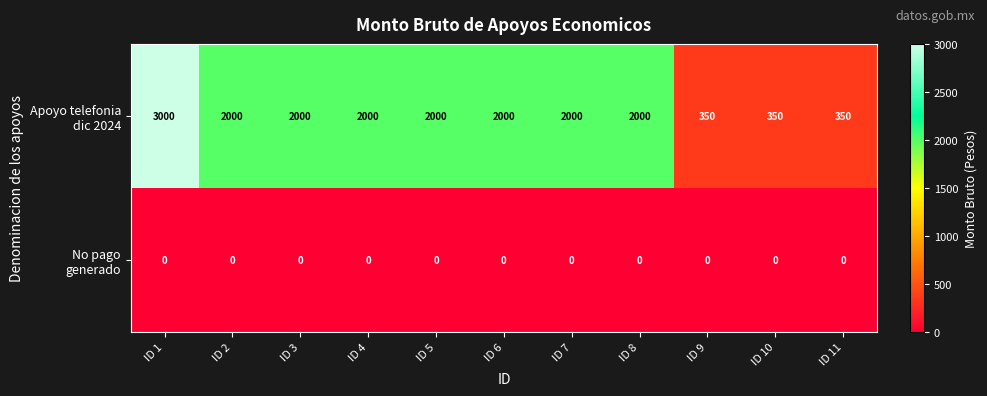

What is the spread (max minus min) of values at ID 1?

3000